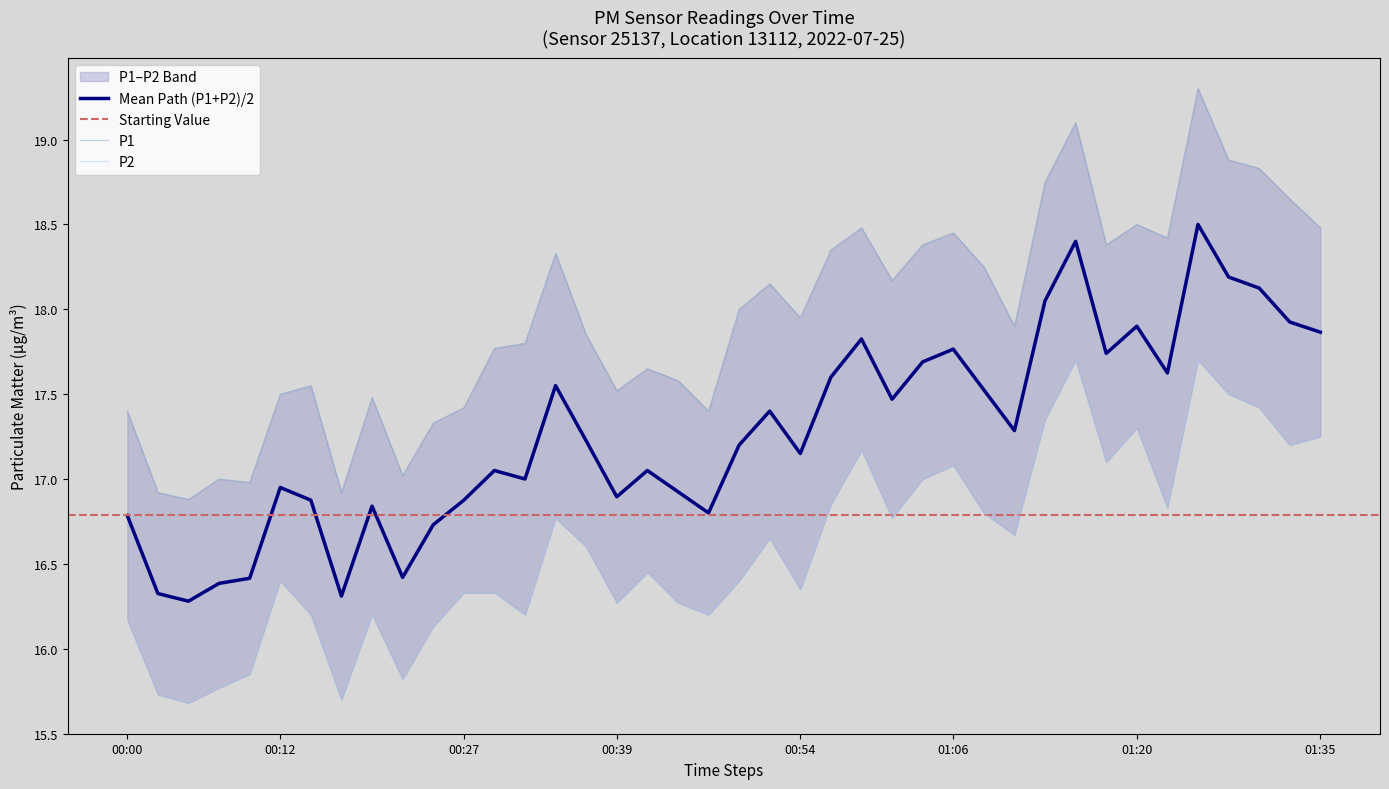

List the labels in order of P2 value, largest first.

01:16, 01:25, 01:28, 01:30, 01:13, 01:20, 01:35, 01:33, 00:59, 01:18, 01:06, 01:03, 00:56, 01:23, 01:08, 00:34, 01:01, 01:11, 00:51, 00:36, 00:41, 00:12, 00:49, 00:54, 00:27, 00:29, 00:39, 00:44, 00:15, 00:19, 00:32, 00:46, 00:00, 00:24, 00:10, 00:22, 00:07, 00:02, 00:17, 00:05